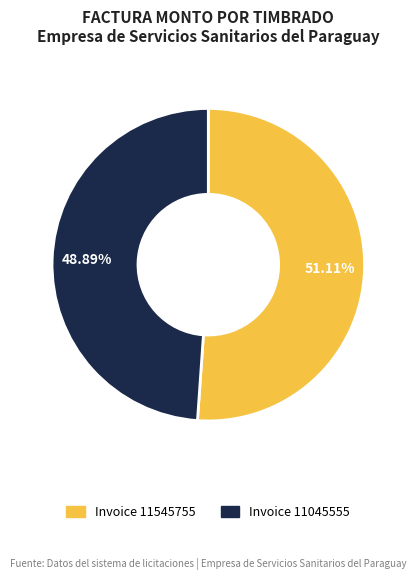

Is there any slice that represents more than half of the pie?

Yes